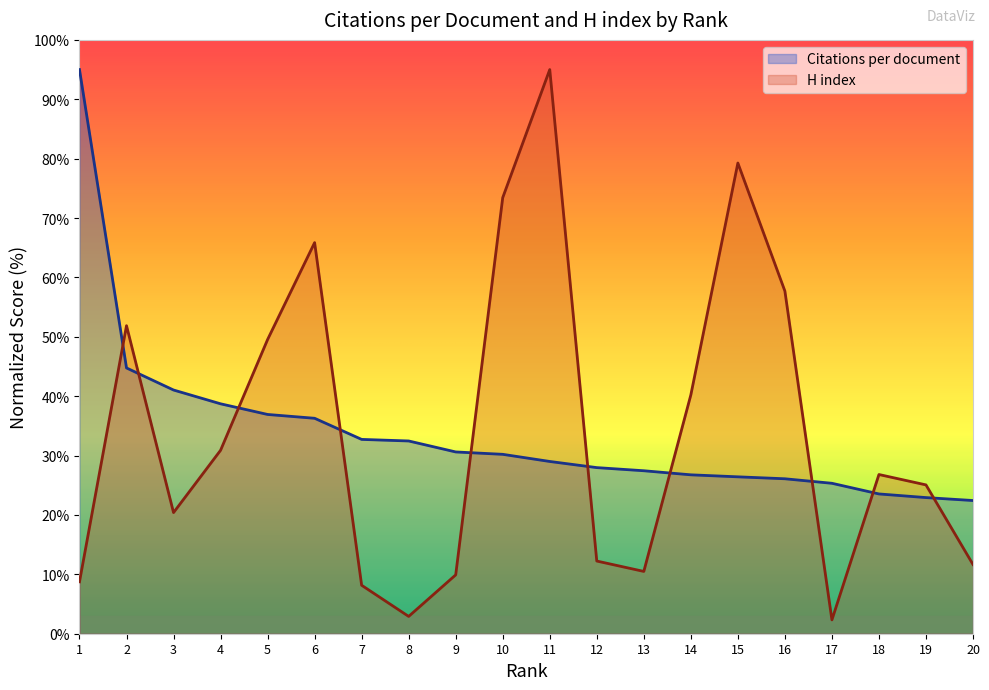

At which label does Citations per document first exceed 30?

1